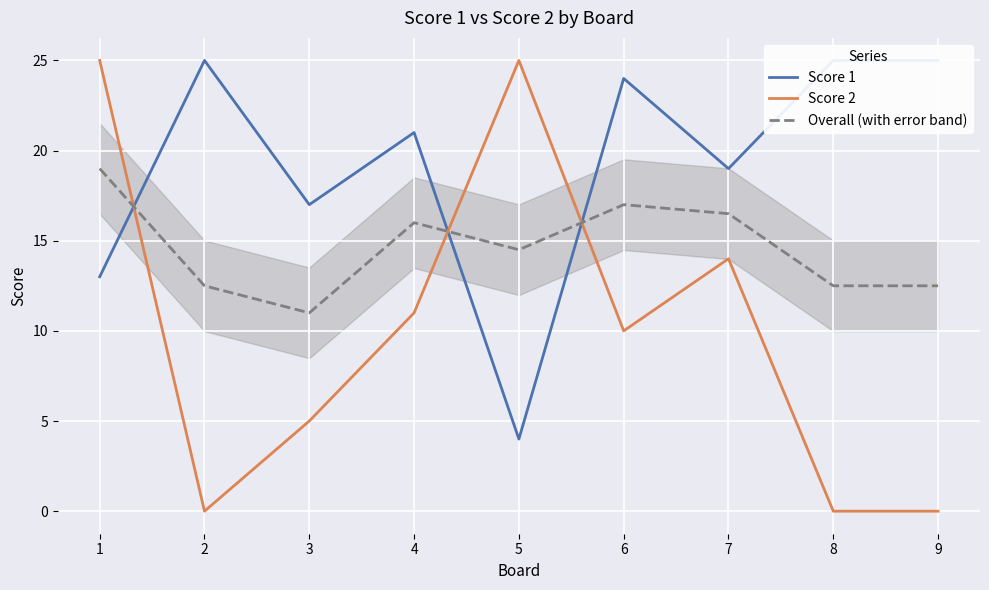

List the series in order of their peak value, highest first.

Score 1, Score 2, Overall (with error band)